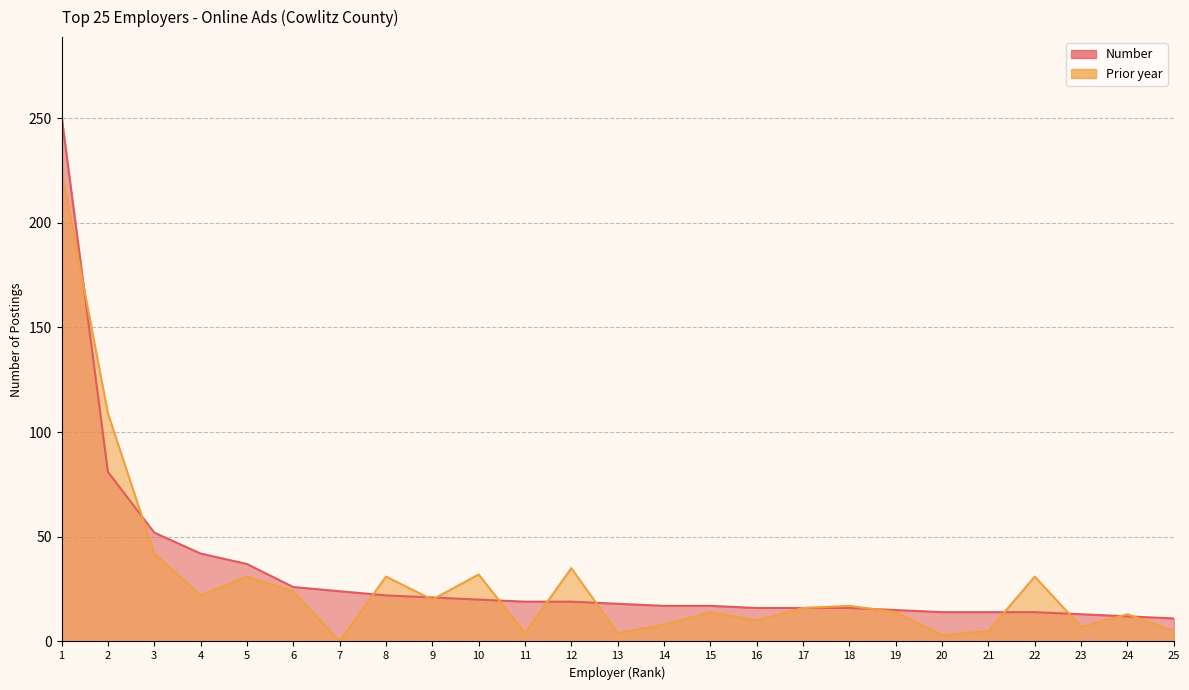

Is it true that Number equals 14 at 20?

True